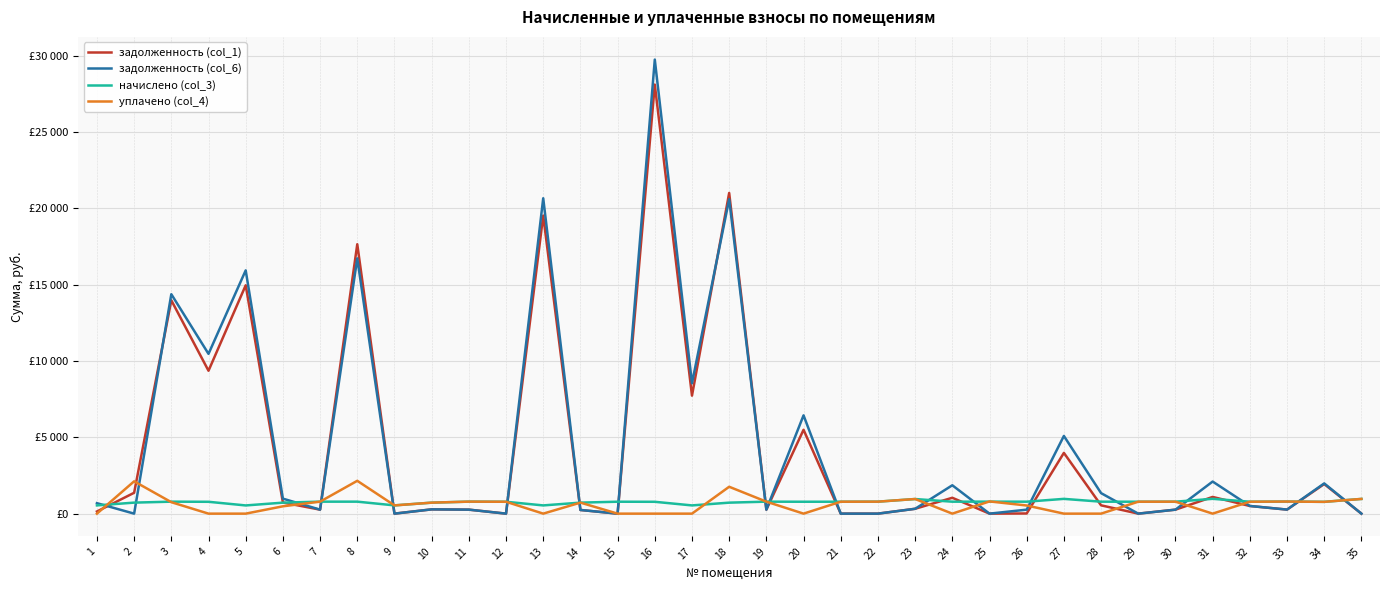

What is the approximate value of уплачено (col_4) at 12?

777.5